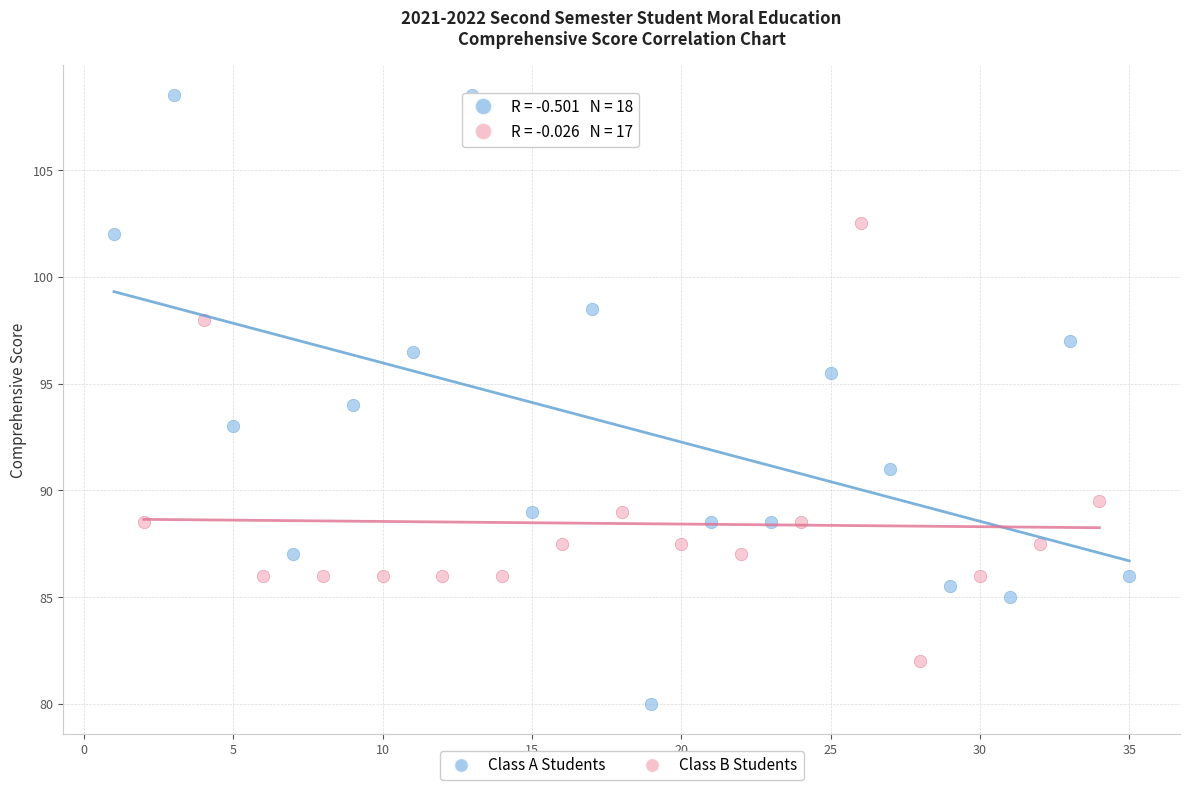

Which series contains the lowest Y value?

Class A Students